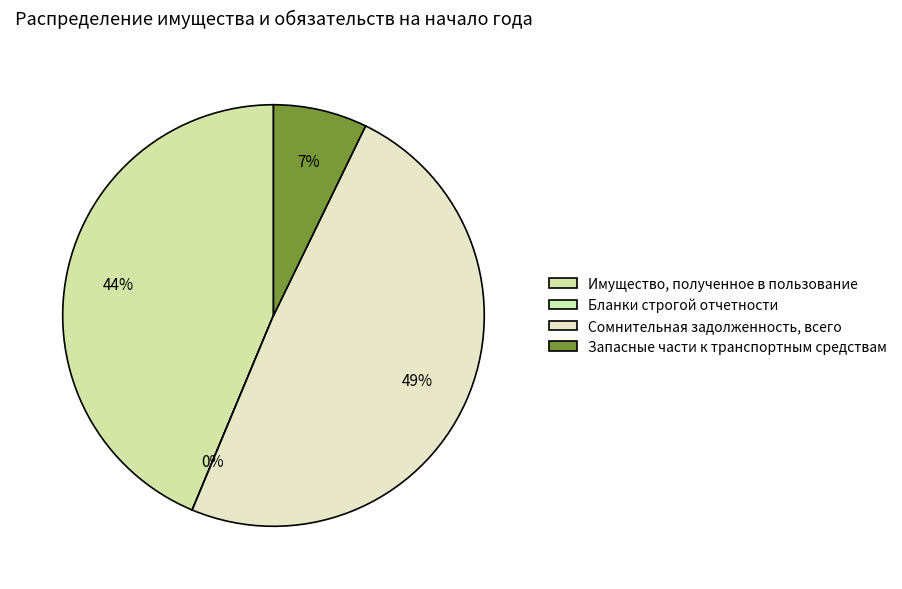

Which category has the smallest portion of the pie?

Бланки строгой отчетности